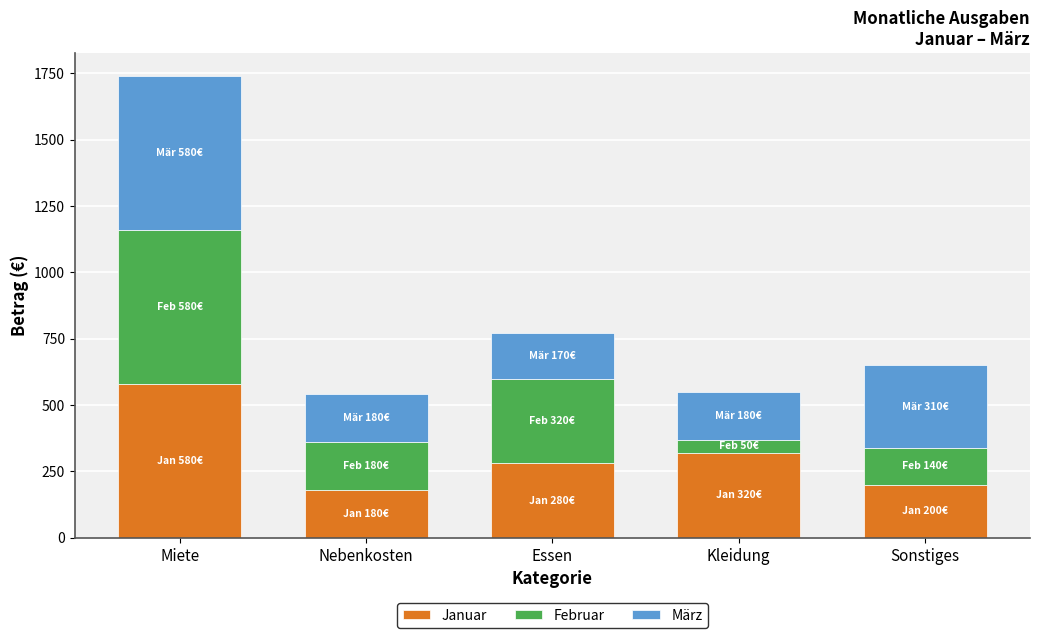

Where is Januar nearest to the value 380?

Kleidung